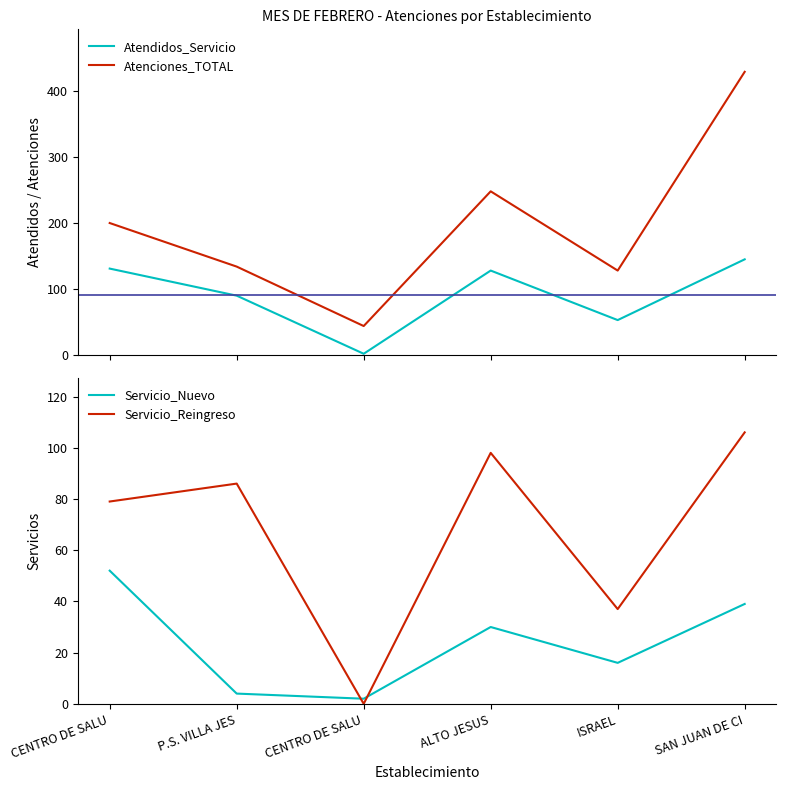

Read the Servicio_Nuevo value at ALTO JESUS.

30